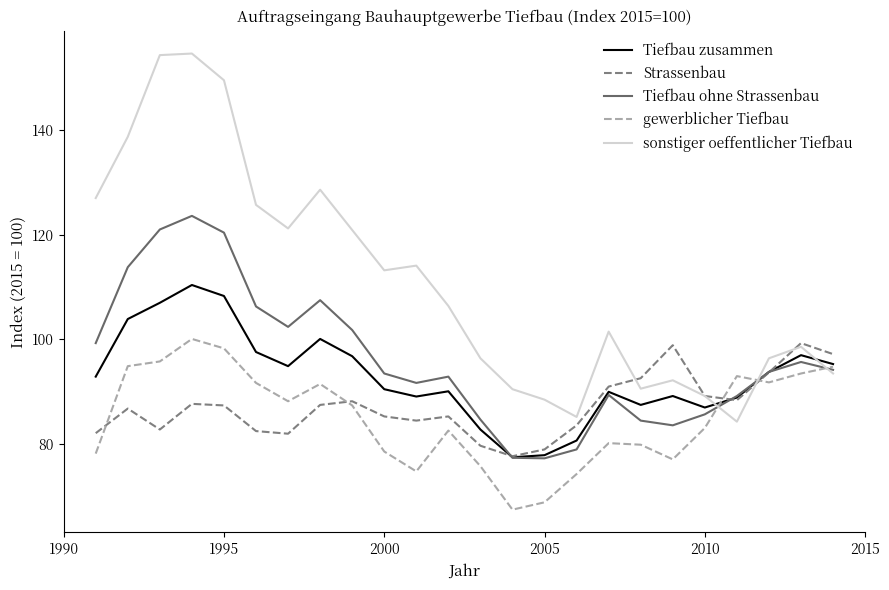

What is the highest value of the gewerblicher Tiefbau series?

100.1